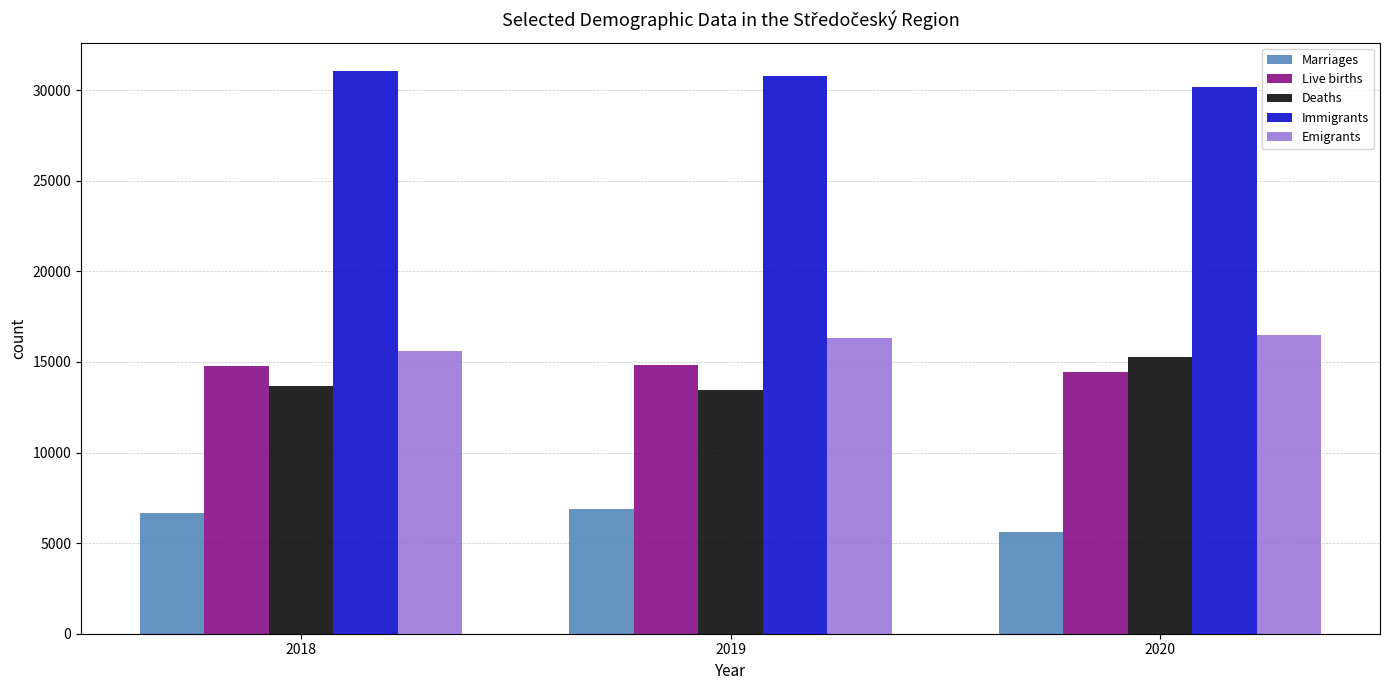

Is the value of Live births at 2020 greater than the value of Deaths at 2019?

Yes